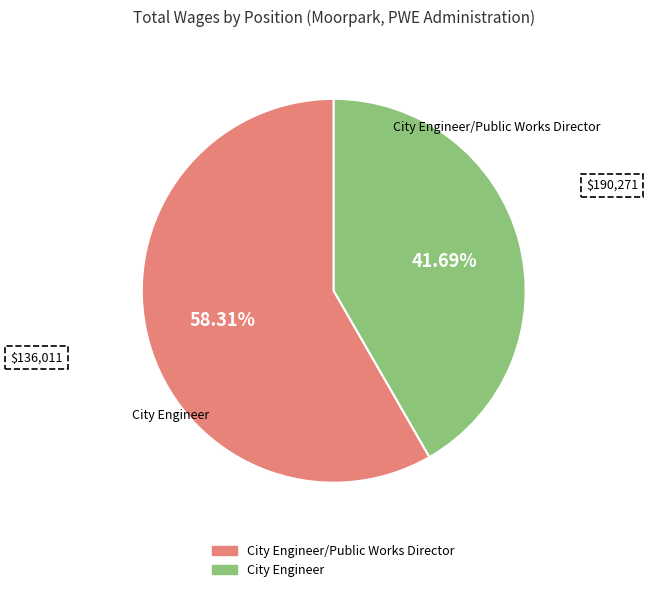

Does any single category account for the majority?

Yes